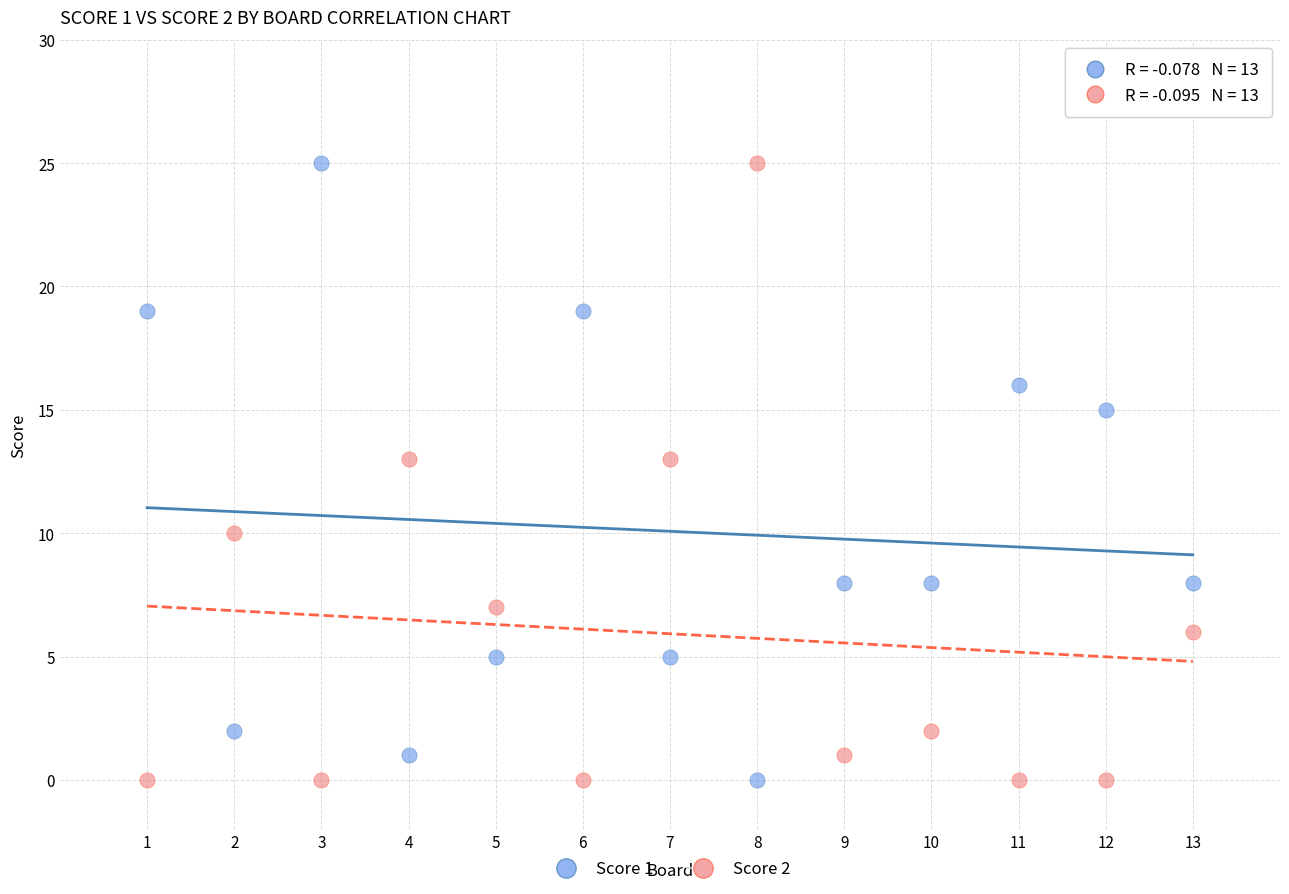

What is the X range (max minus min) for the scatter plot?

12